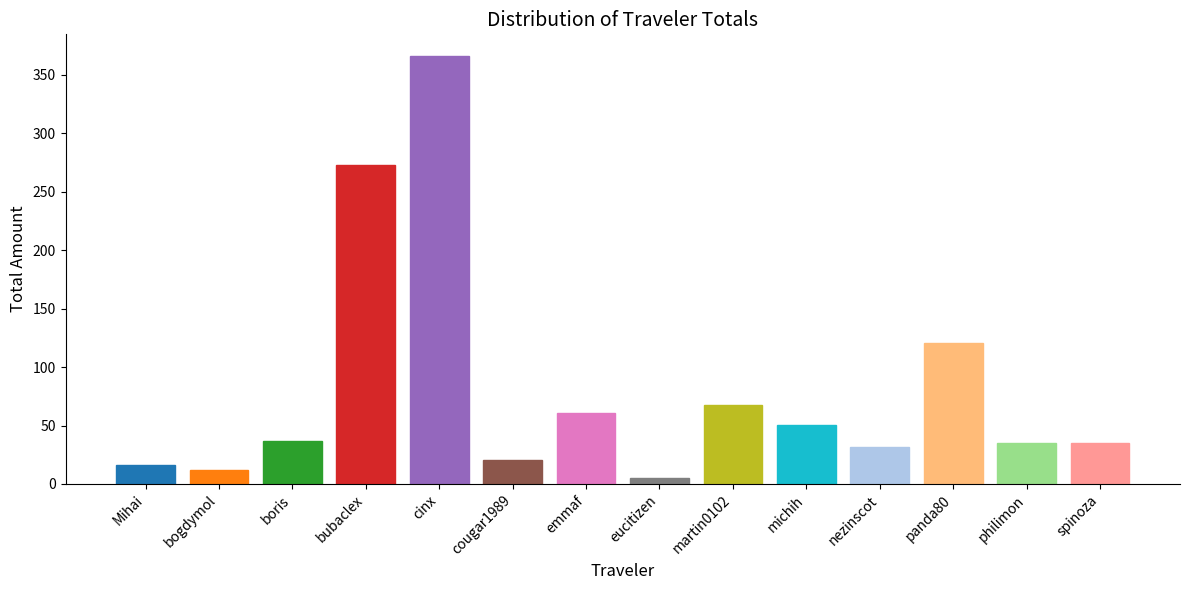

What position from the left is michih?

10